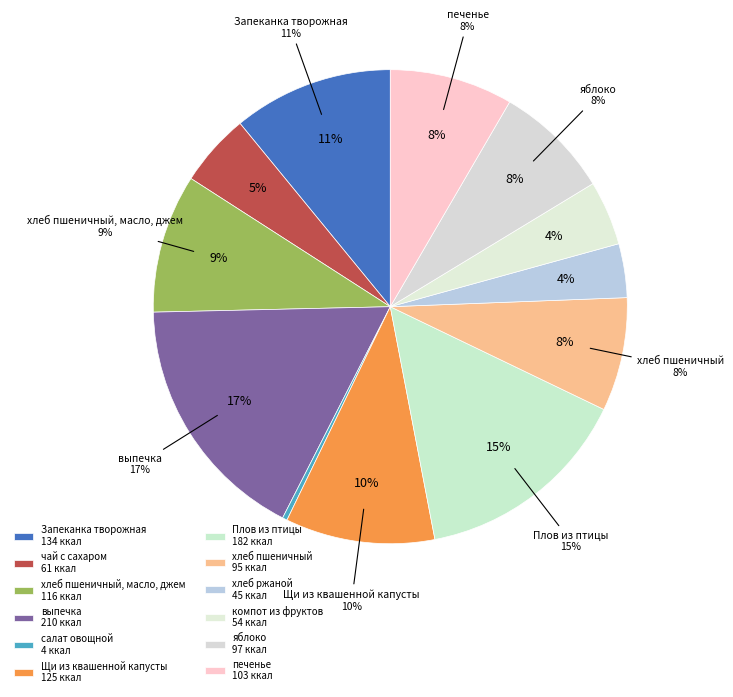

What is the ratio of the value at хлеб пшеничный to the value at салат овощной?

23.8